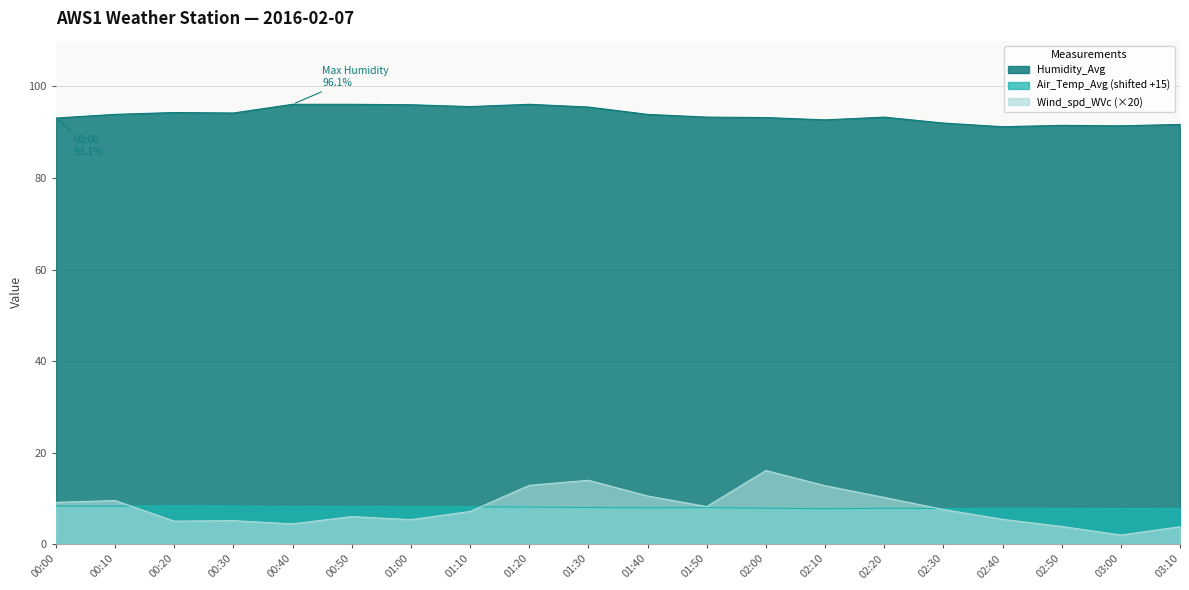

Where does the Wind_spd_WVc series first go above 7?

00:00